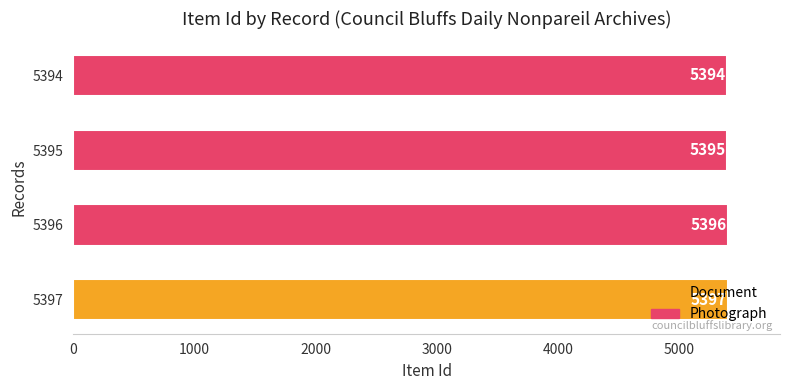

What is the maximum value shown in the chart?

5397